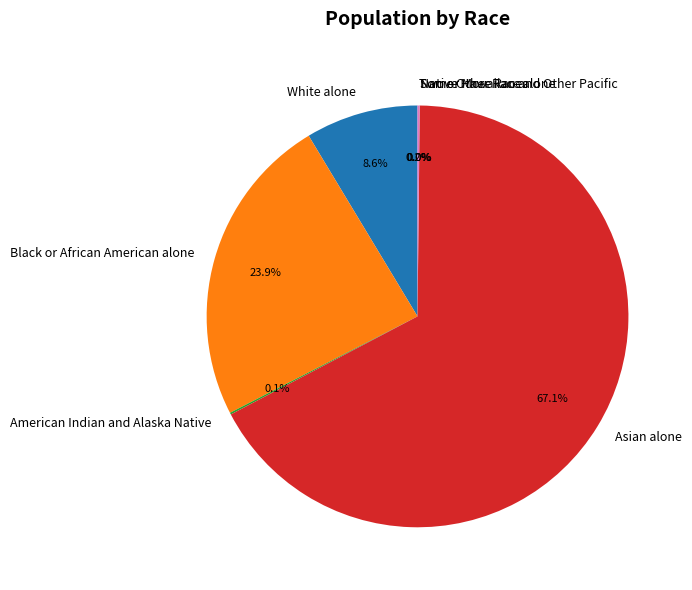

What is the ratio of the value at Asian alone to the value at Black or African American alone?

2.8